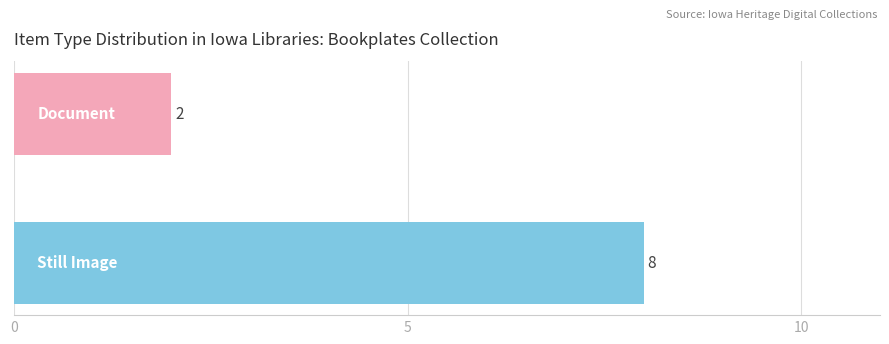

What is the greatest value displayed?

8